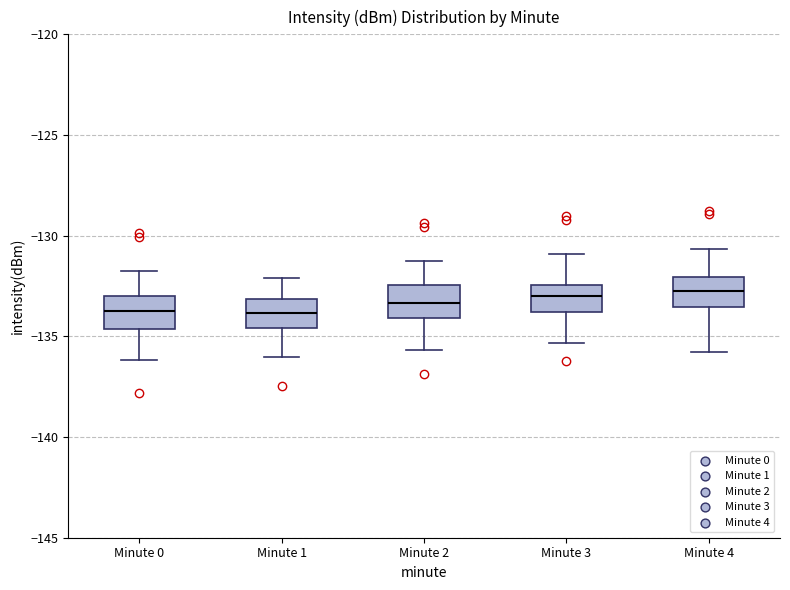

Reading left to right, transcribe this box plot: for each box, give where its median line is, the range the box spans, and where its two whiskers end, as read against the y-axis. The values are not printed on the chart, so give them approximately, as read against the axis.

Minute 0: median -133.5, box -134.5 to -133.0, whiskers -136.0 to -132.0
Minute 1: median -134.0, box -134.5 to -133.0, whiskers -136.0 to -132.0
Minute 2: median -133.5, box -134.0 to -132.5, whiskers -135.5 to -131.0
Minute 3: median -133.0, box -134.0 to -132.5, whiskers -135.5 to -131.0
Minute 4: median -132.5, box -133.5 to -132.0, whiskers -136.0 to -130.5